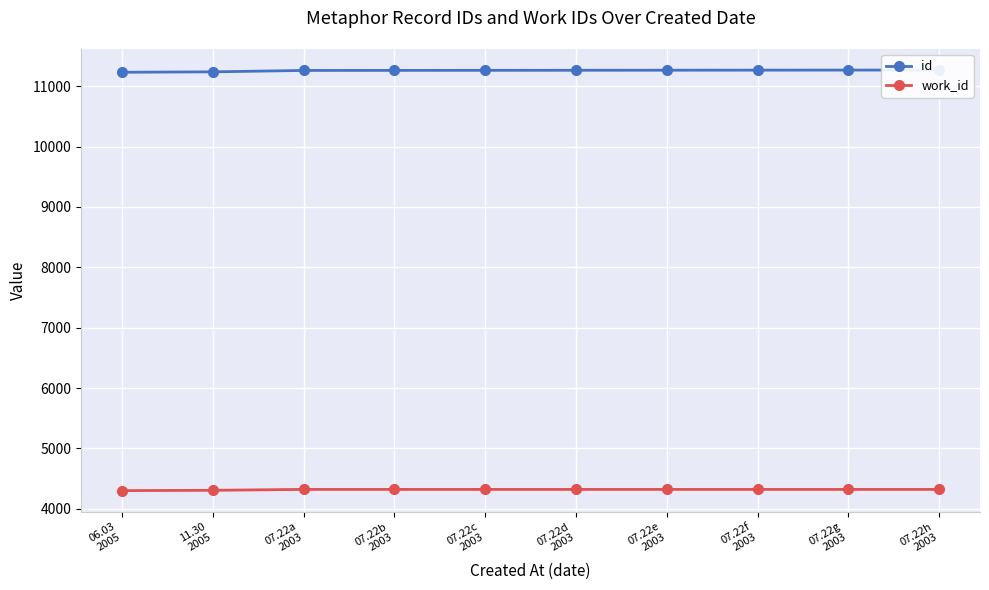

True or false: work_id and id intersect in this chart.

False